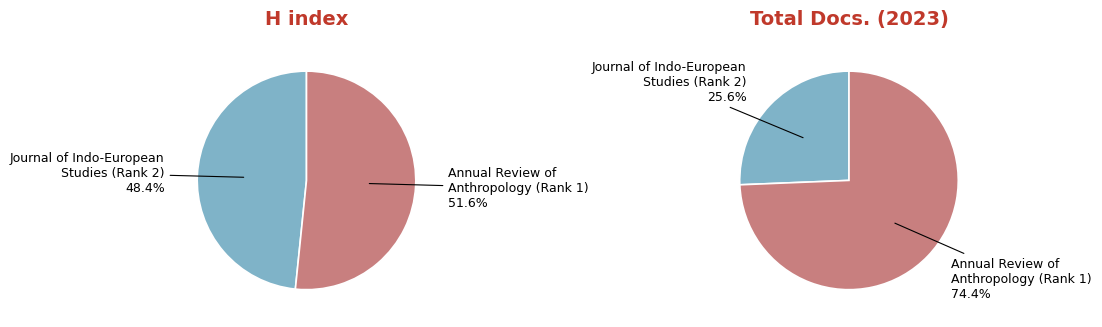

Count the number of slices in the pie.

2